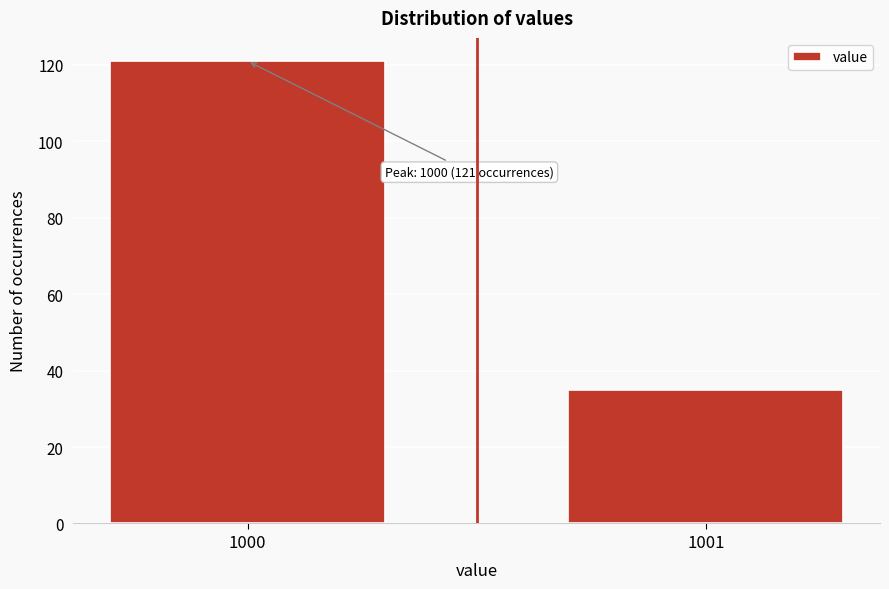

Reading left to right, transcribe all the data shown in this chart.

1000=121	1001=35